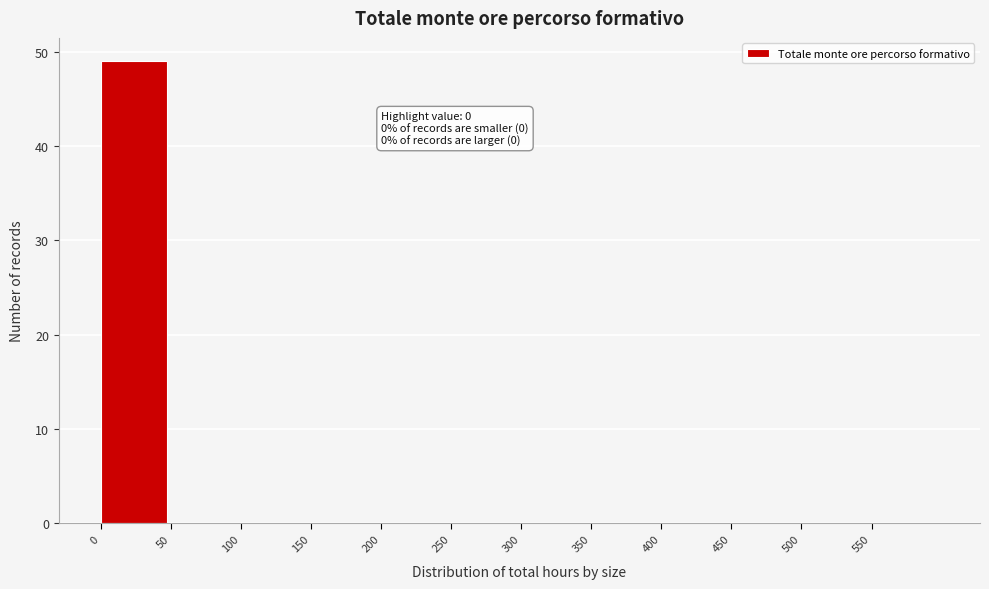

Which range on the x-axis has the tallest bar?

0 to 50